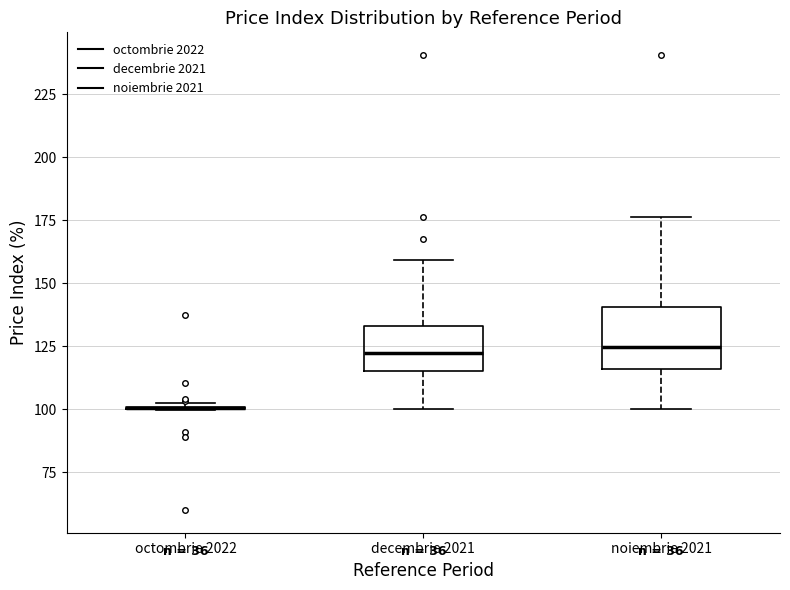

Reading left to right, transcribe this box plot: for each box, give where its median line is, the range the box spans, and where its two whiskers end, as read against the y-axis. The values are not printed on the chart, so give them approximately, as read against the axis.

octombrie 2022: box collapsed to a line at 100, whiskers 100 to 105
decembrie 2021: median 120, box 115 to 135, whiskers 100 to 160
noiembrie 2021: median 125, box 115 to 140, whiskers 100 to 175